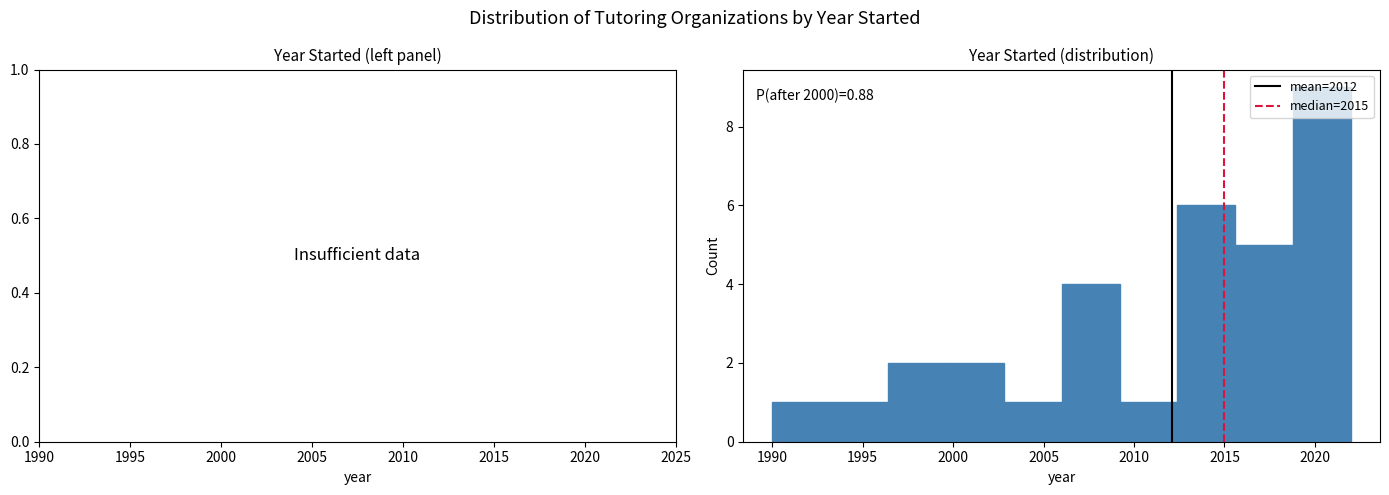

Which range on the x-axis has the tallest bar?

2018.8 to 2022.0